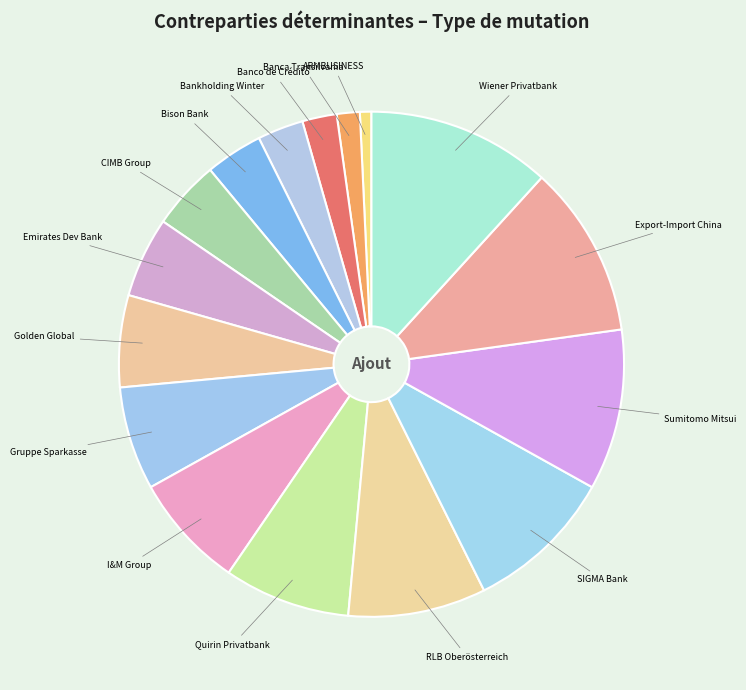

Count the number of slices in the pie.

16